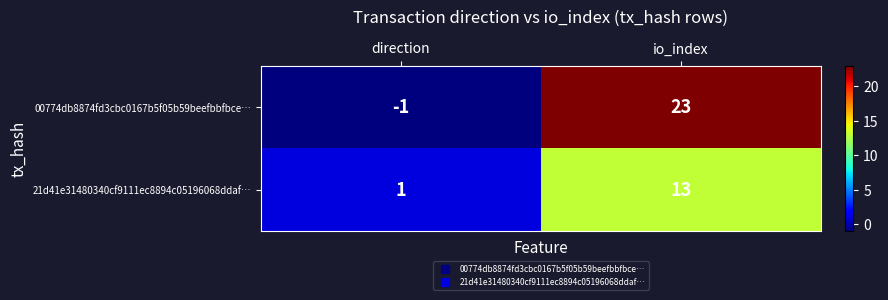

Which category has the highest value in the 21d41e31480340cf9111ec8894c05196068ddaf… series?

io_index